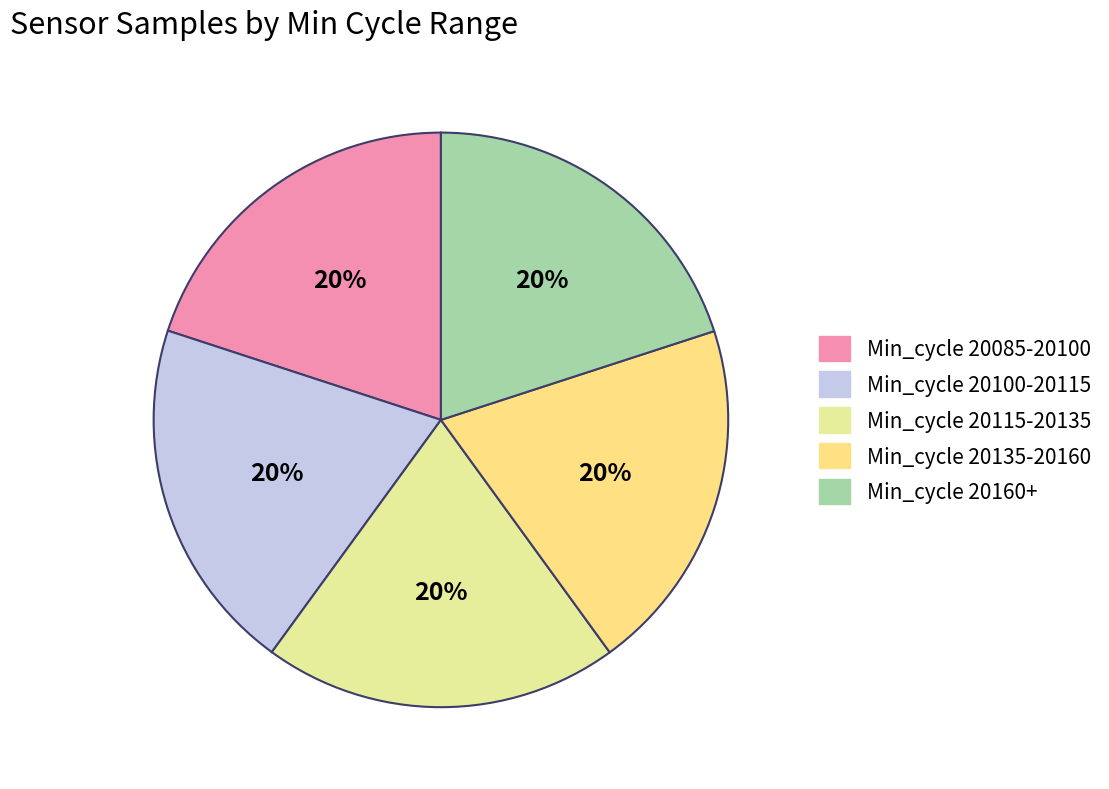

How many segments does this pie chart have?

5